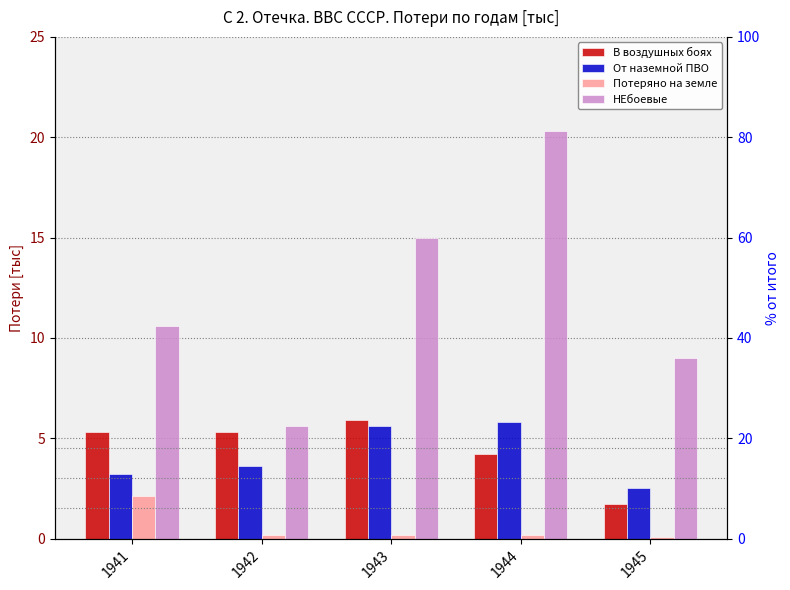

At how many categories does at least one series exceed 17?

1